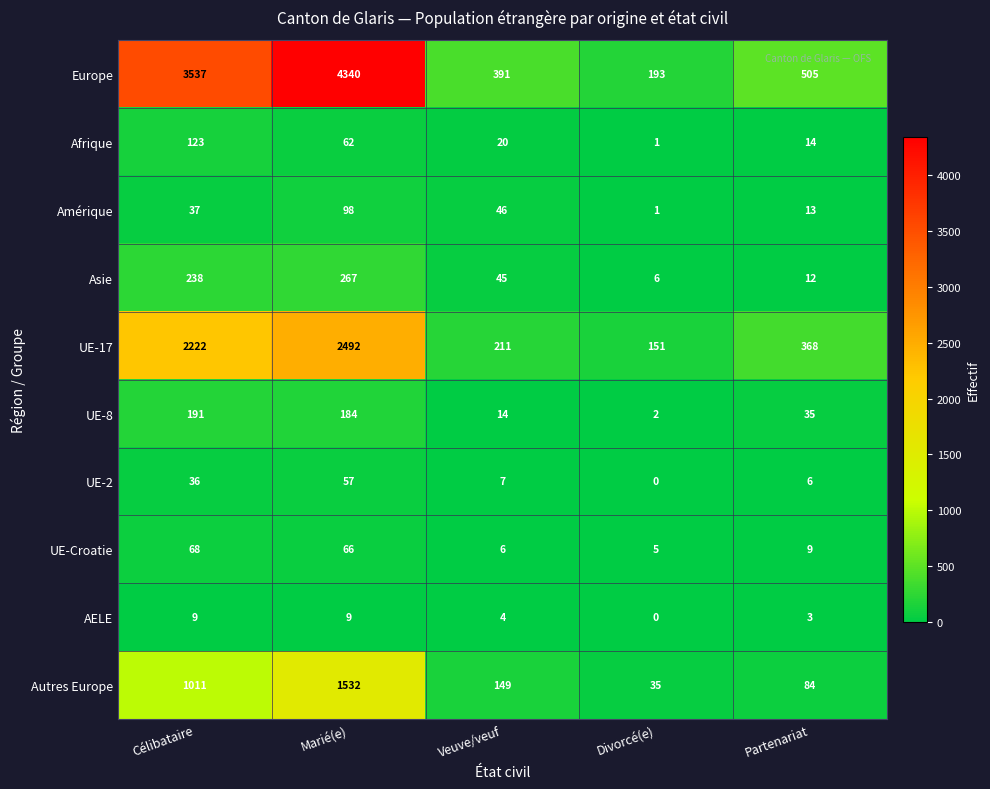

At which category is the sum across all series the highest?

Marié(e)